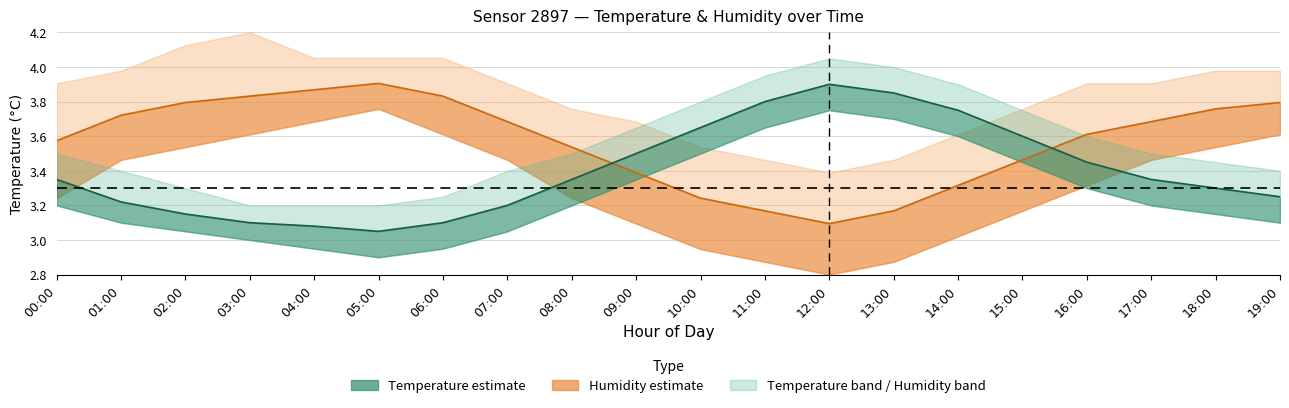

List the labels in order of Temperature mid value, smallest first.

05:00, 04:00, 03:00, 06:00, 02:00, 07:00, 01:00, 19:00, 18:00, 00:00, 08:00, 17:00, 16:00, 09:00, 15:00, 10:00, 14:00, 11:00, 13:00, 12:00